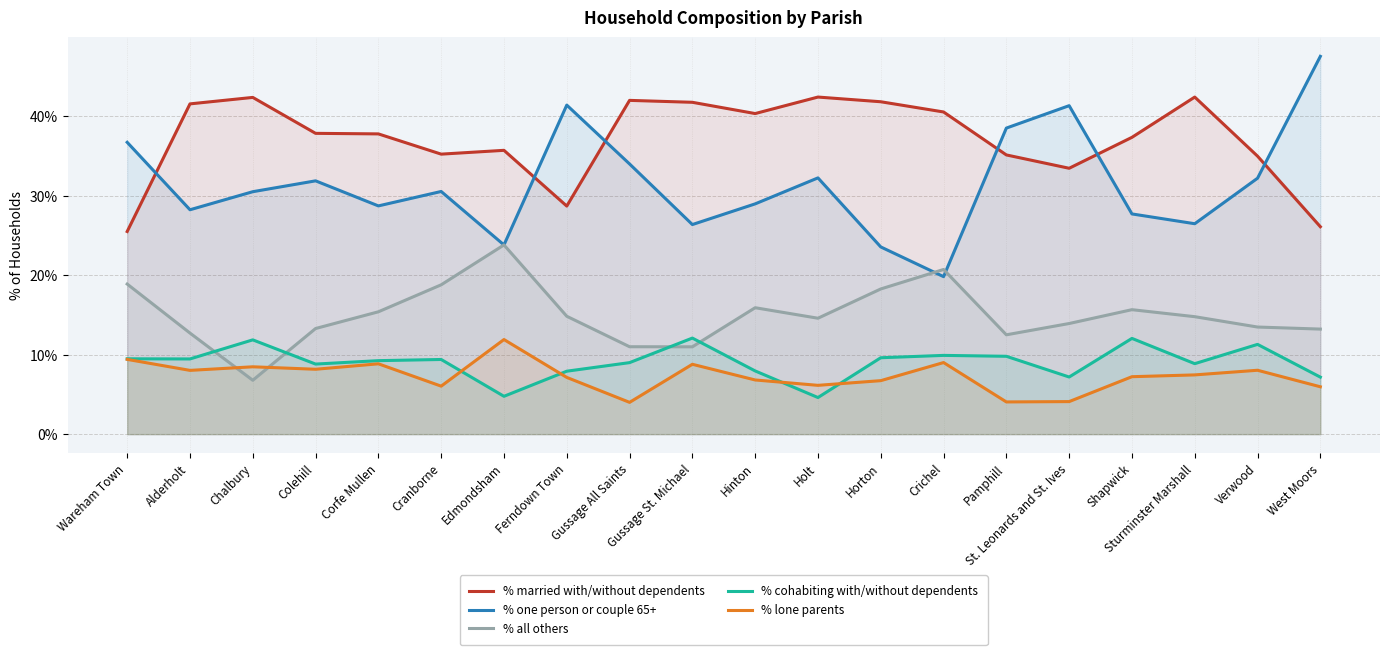

How many data points in % cohabiting with/without dependents are above 9?

11